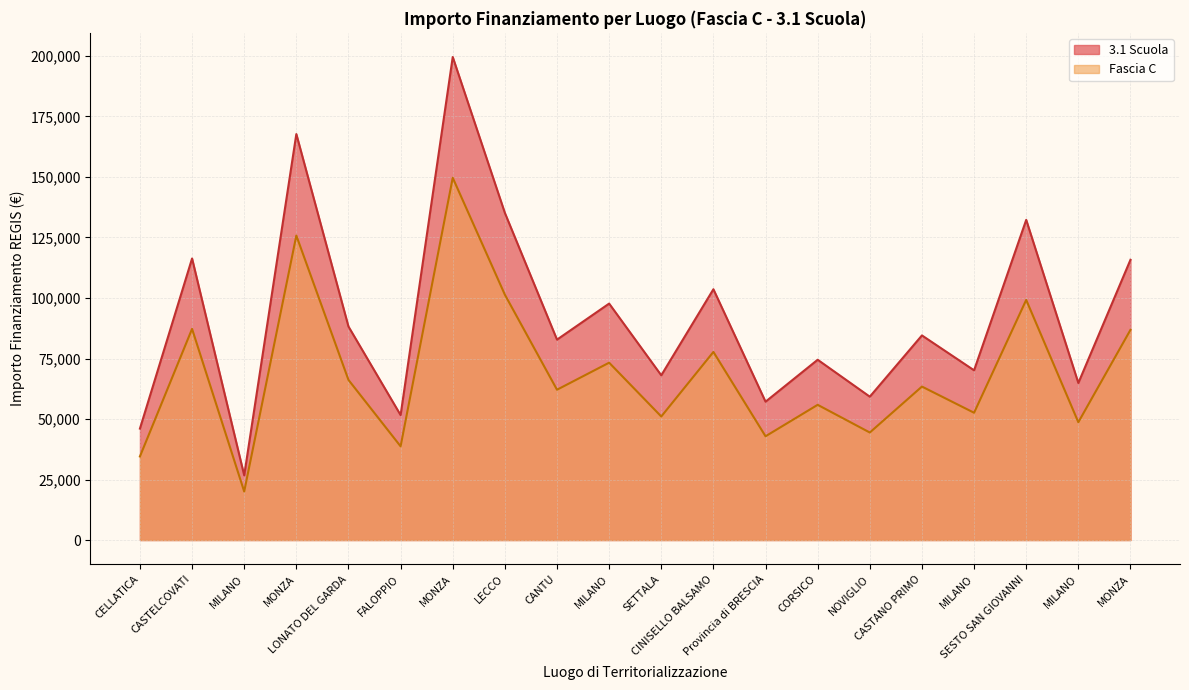

Rank the series by their maximum value, from lowest to highest.

Fascia C, 3.1 Scuola